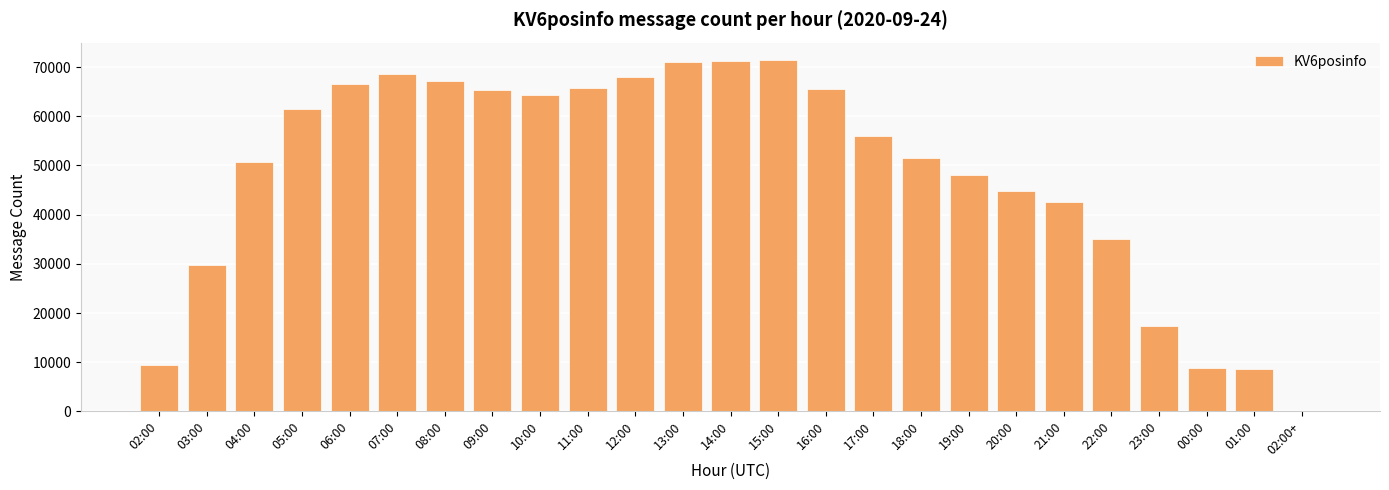

How many data points does each series have?

25